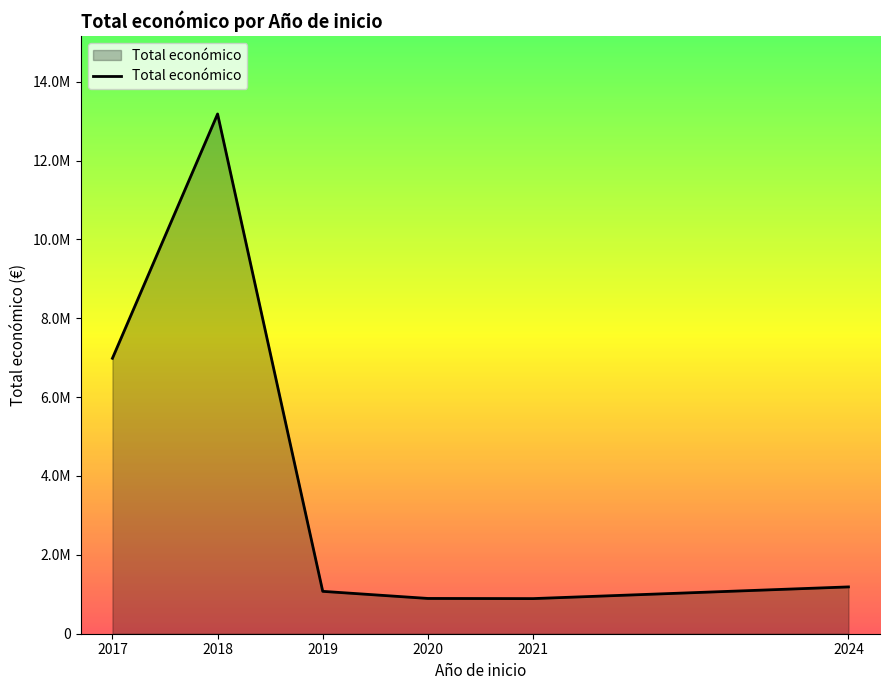

The value at 2021 is 542174. True or false?

False